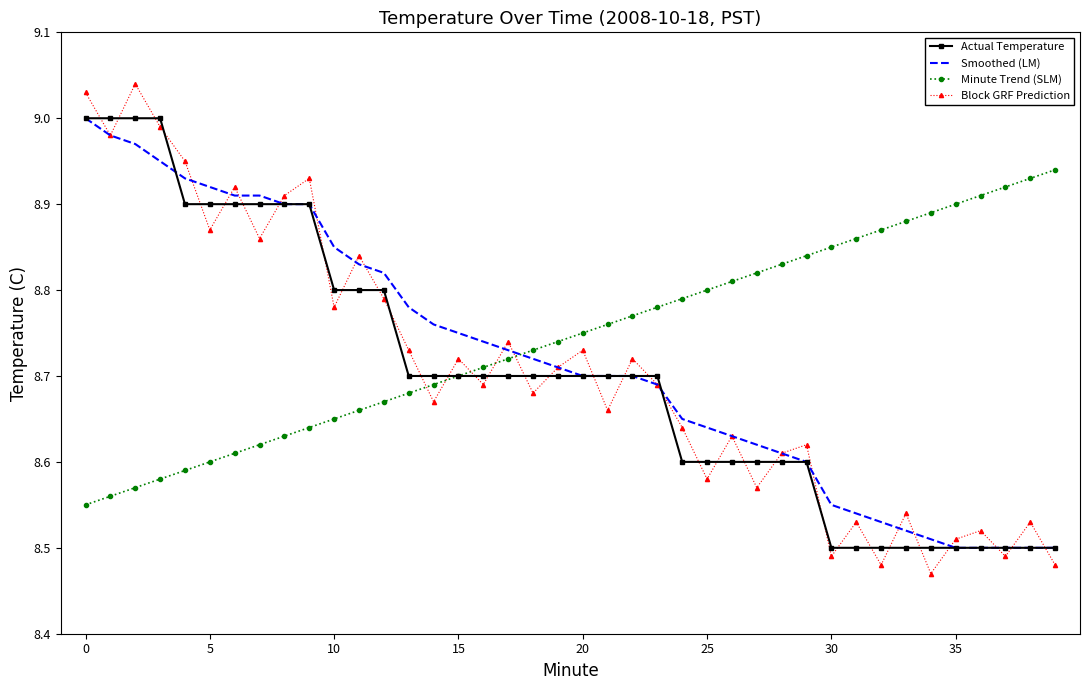

Which series ends up on top after the final intersection of Minute Trend (SLM) and Smoothed (LM)?

Minute Trend (SLM)